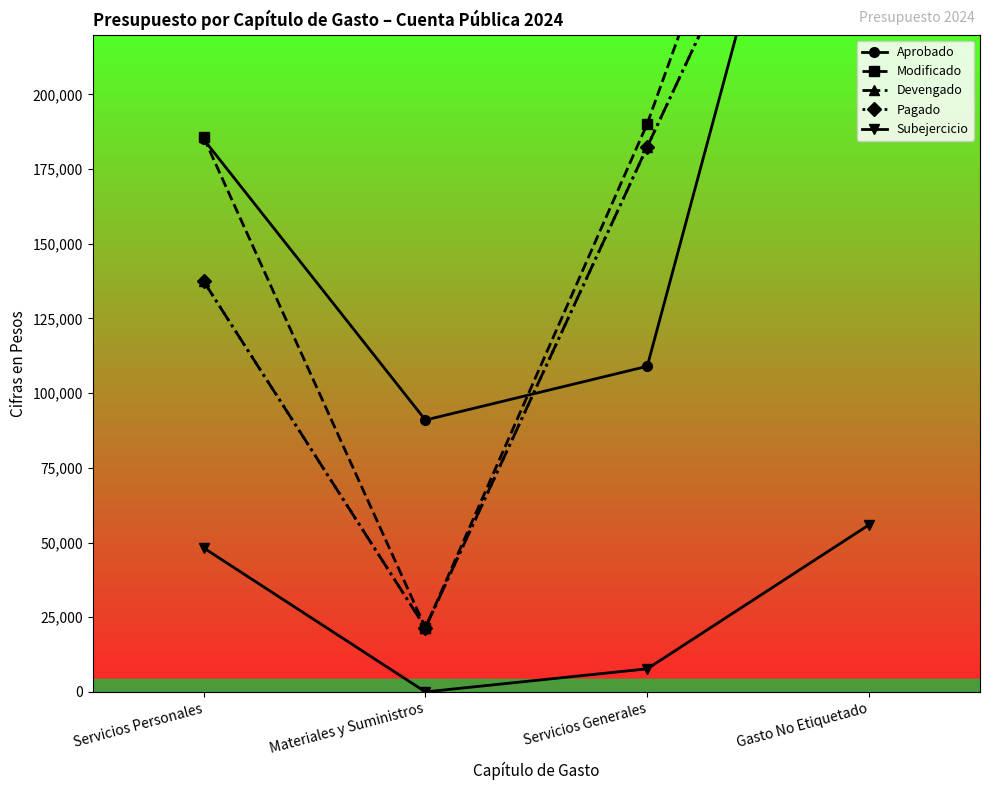

Which series has the widest spread of values?

Modificado